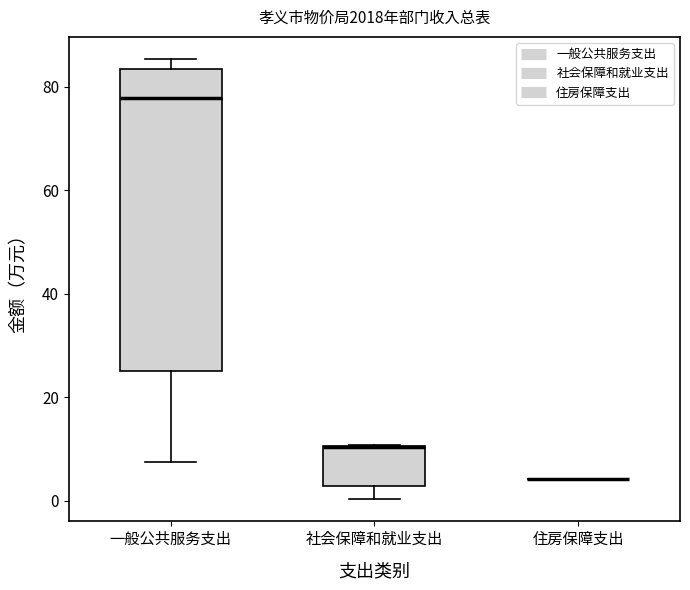

Comparing the boxes themselves (not the whiskers), which one is the tallest?

一般公共服务支出